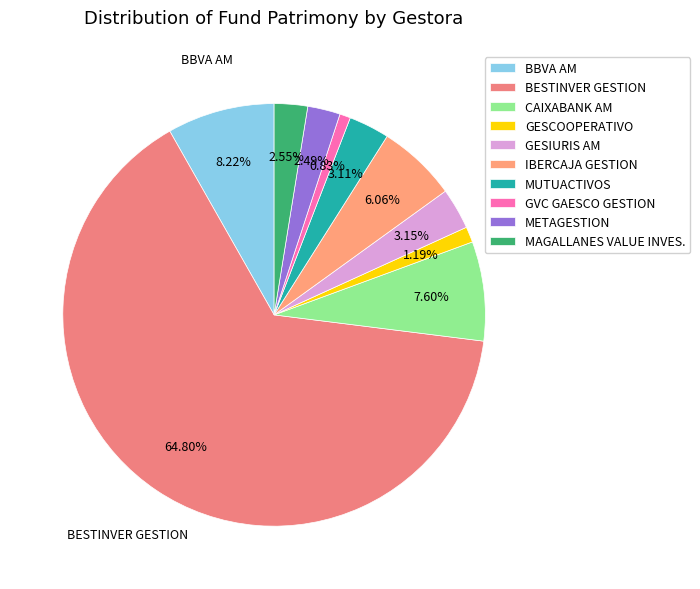

True or false: METAGESTION accounts for 2% of the total.

True